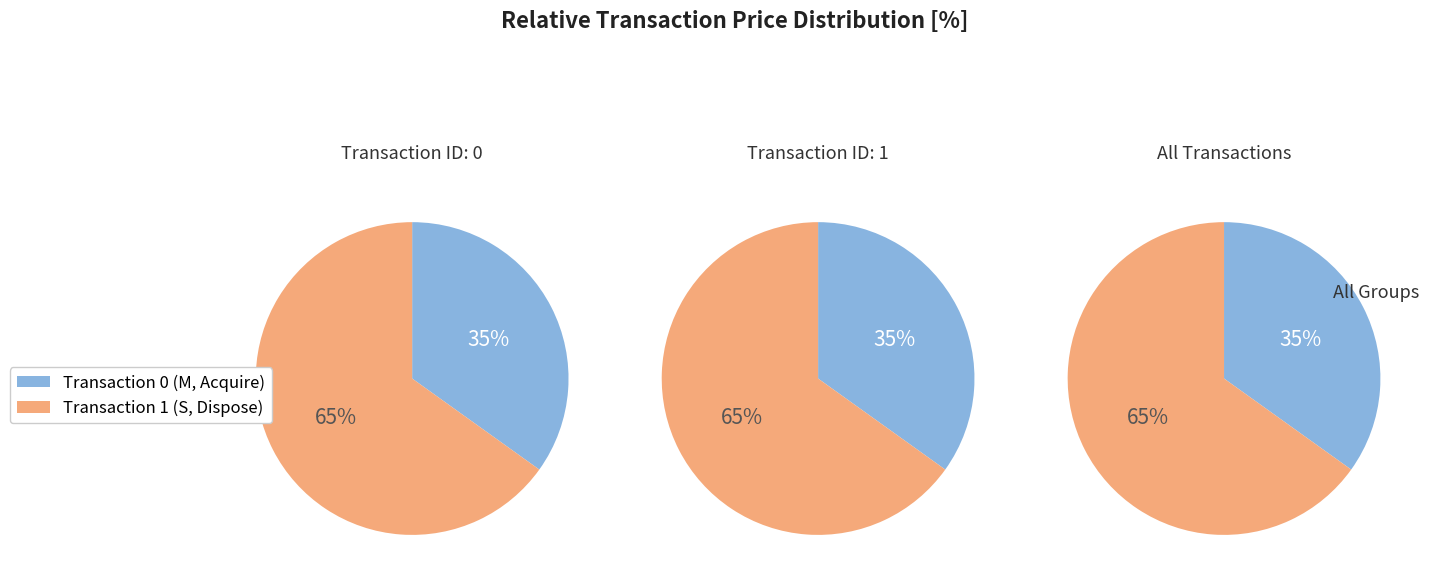

Is it true that 0 is 35% of the pie?

True